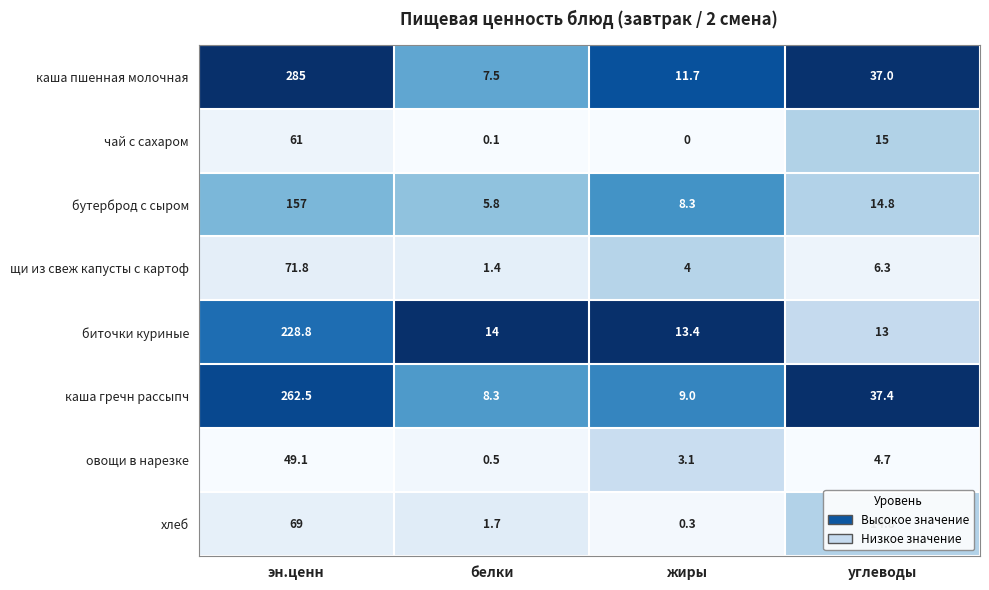

List the labels in order of хлеб value, smallest first.

жиры, белки, углеводы, эн.ценн